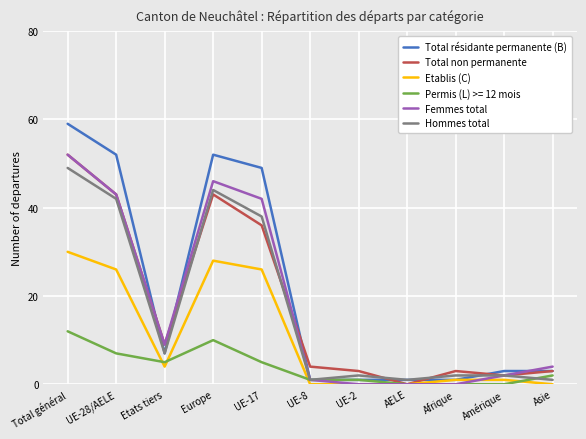

How many distinct data groups are displayed?

6